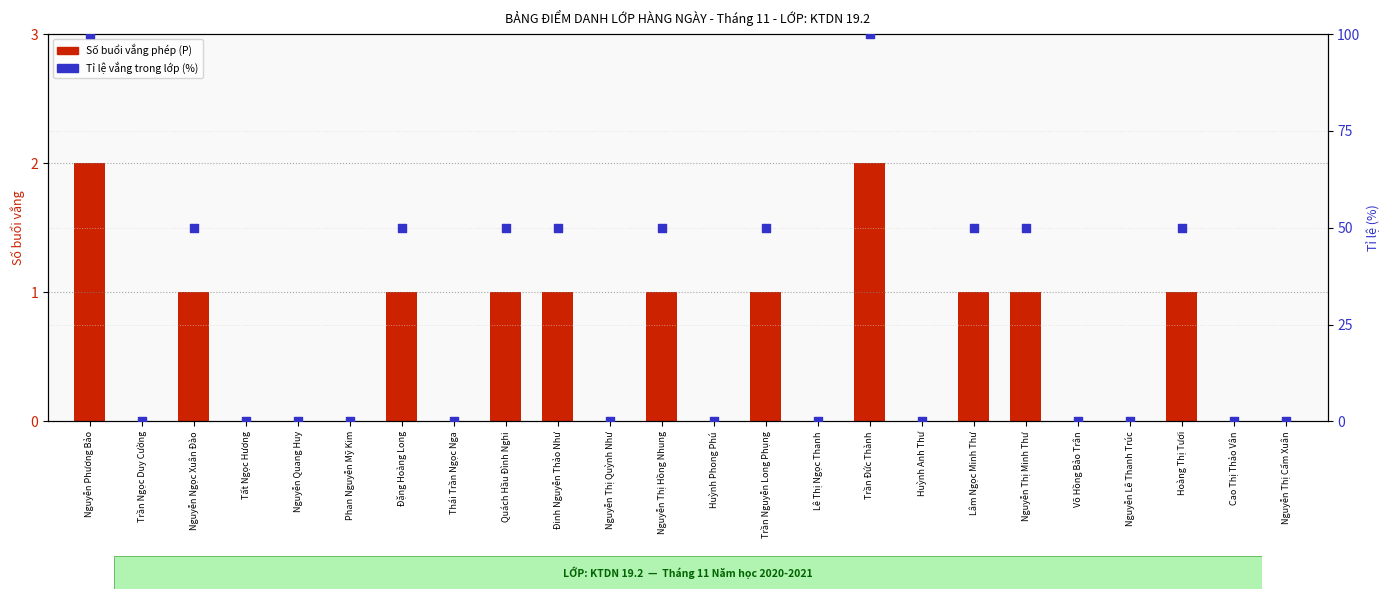

At how many categories does at least one series exceed 34?

11